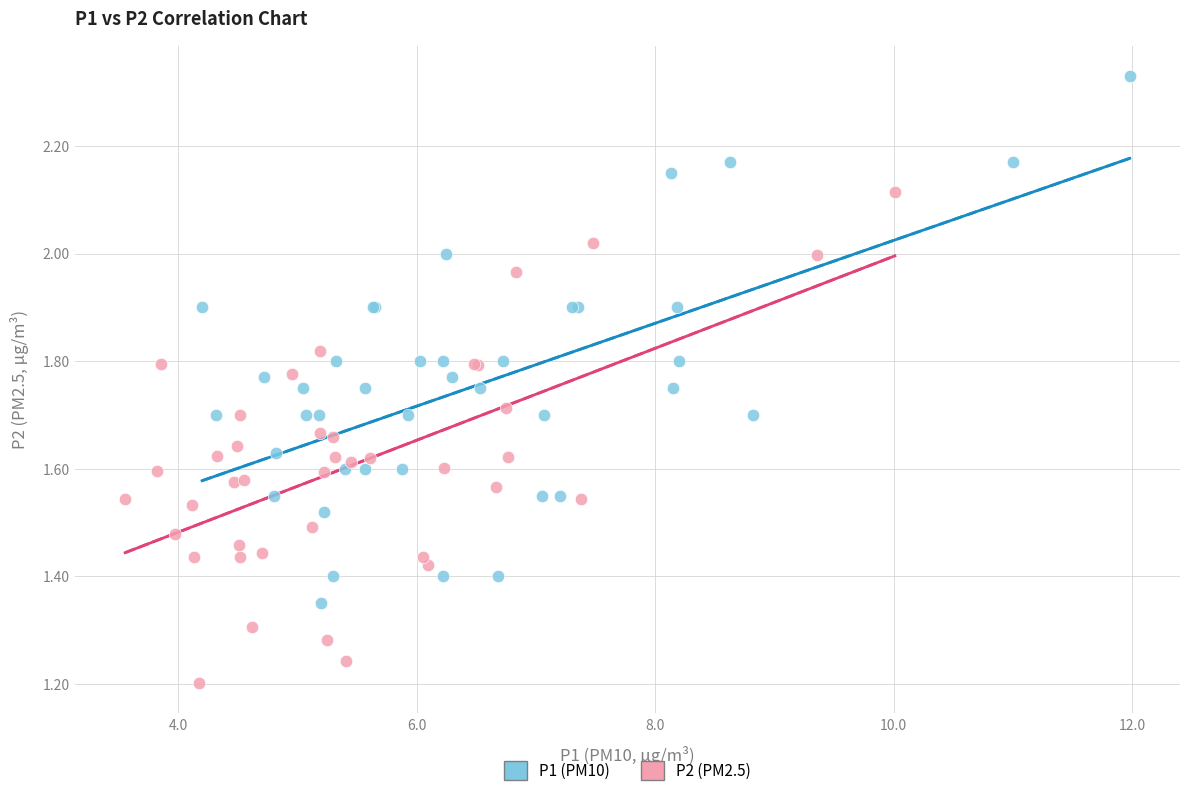

Which series contains the highest Y value?

P1 (PM10)